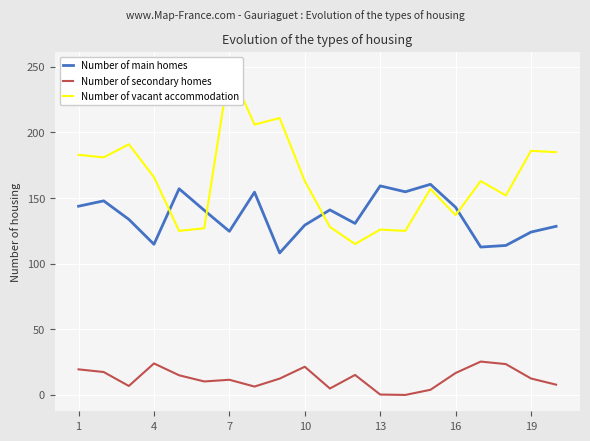

How many values in Number of secondary homes are above zero?

19